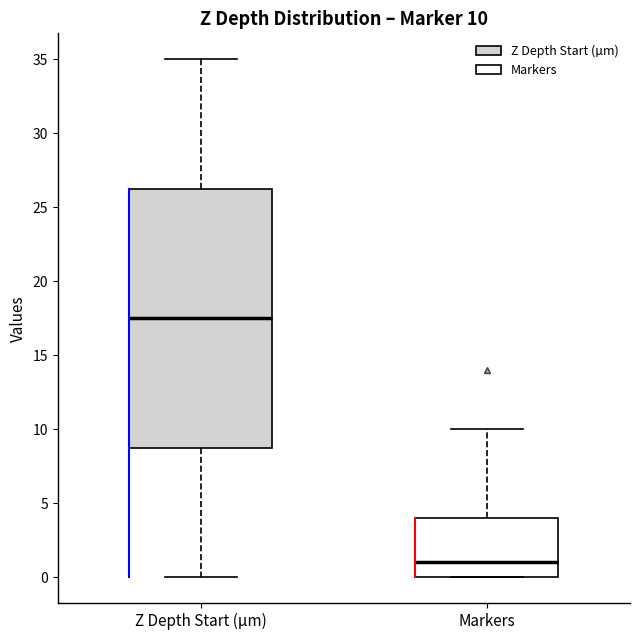

Which box has the highest median line?

Z Depth Start (µm)